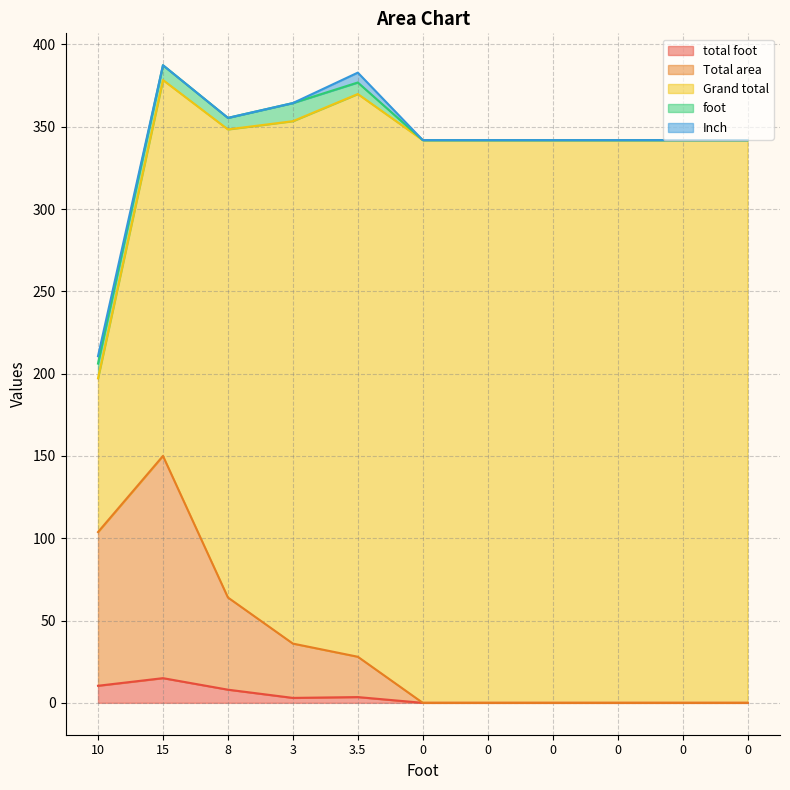

How many interior local peaks does the total foot series have?

2